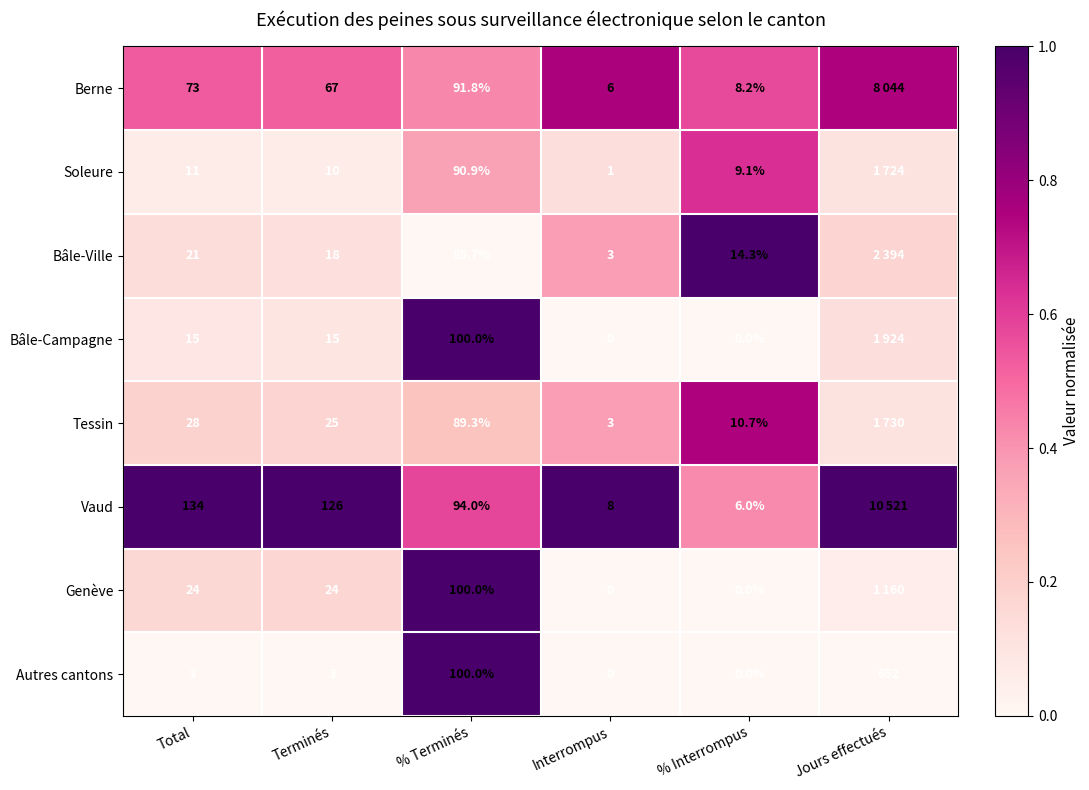

At Terminés, list the series in order from largest to smallest.

Vaud, Berne, Tessin, Genève, Bâle-Ville, Bâle-Campagne, Soleure, Autres cantons